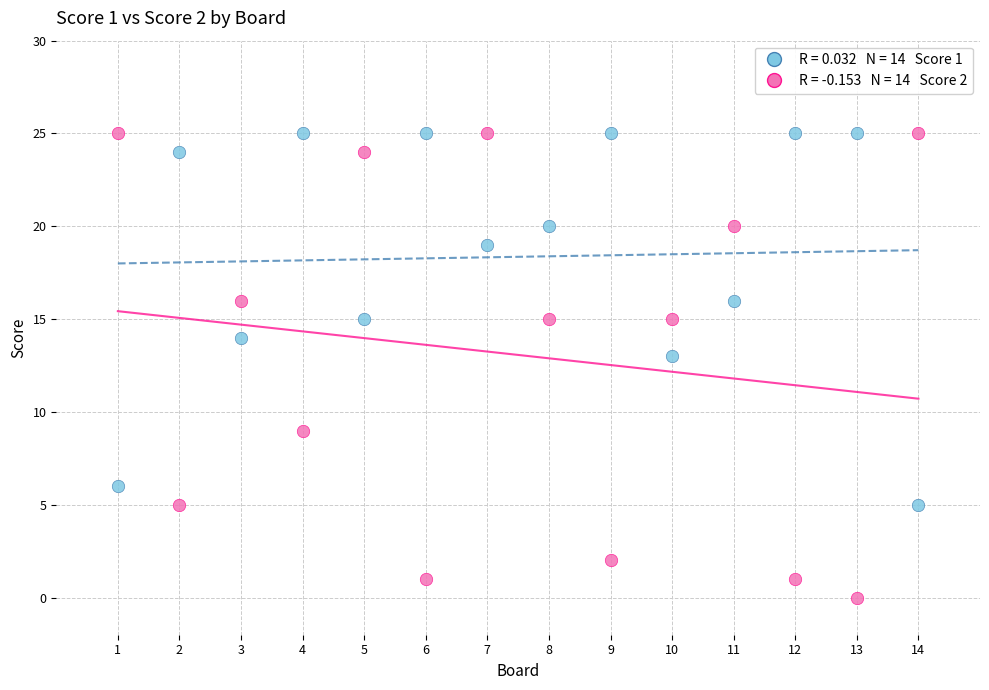

Across all data points, what is the range of Y values (max minus min)?

25